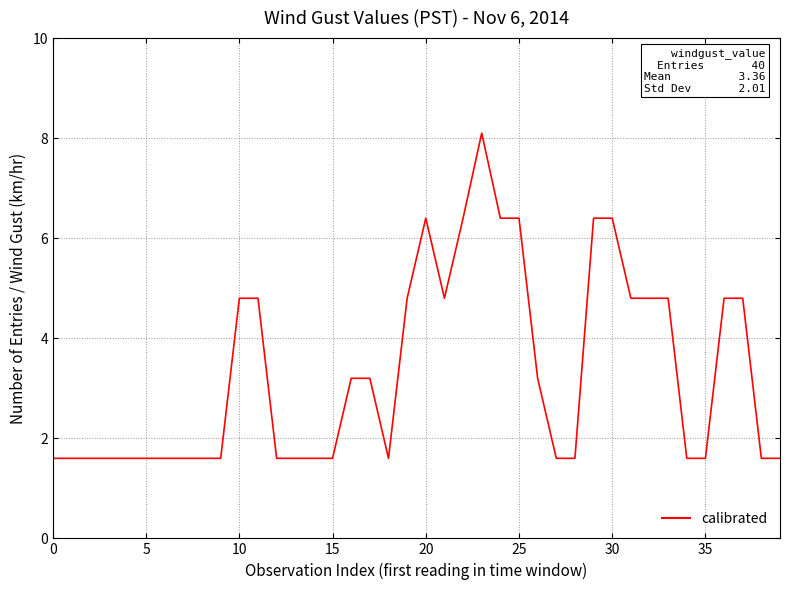

What is the smallest value displayed?

1.6